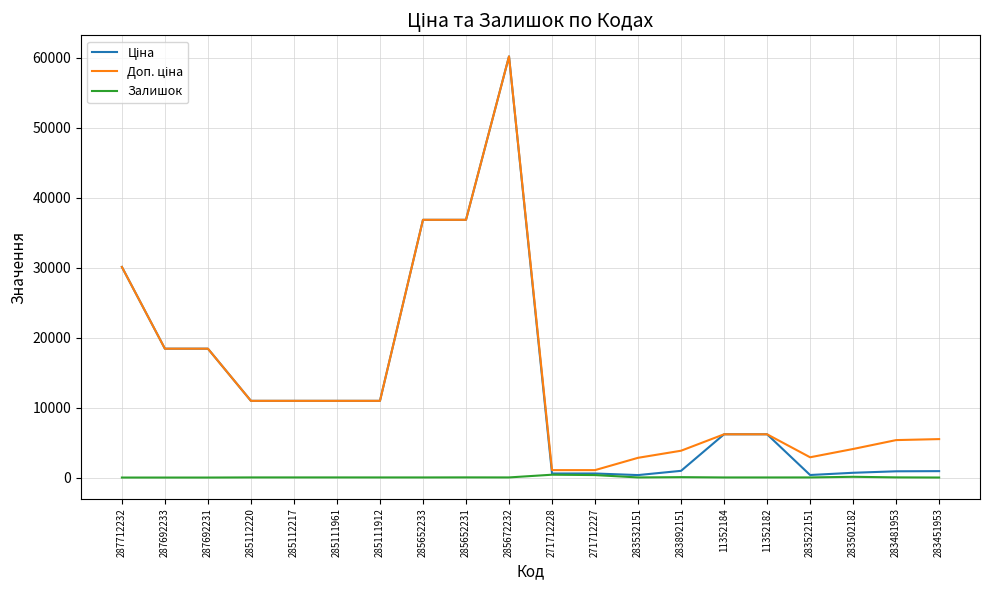

What is the total value across all series at 287692233?

36841.7